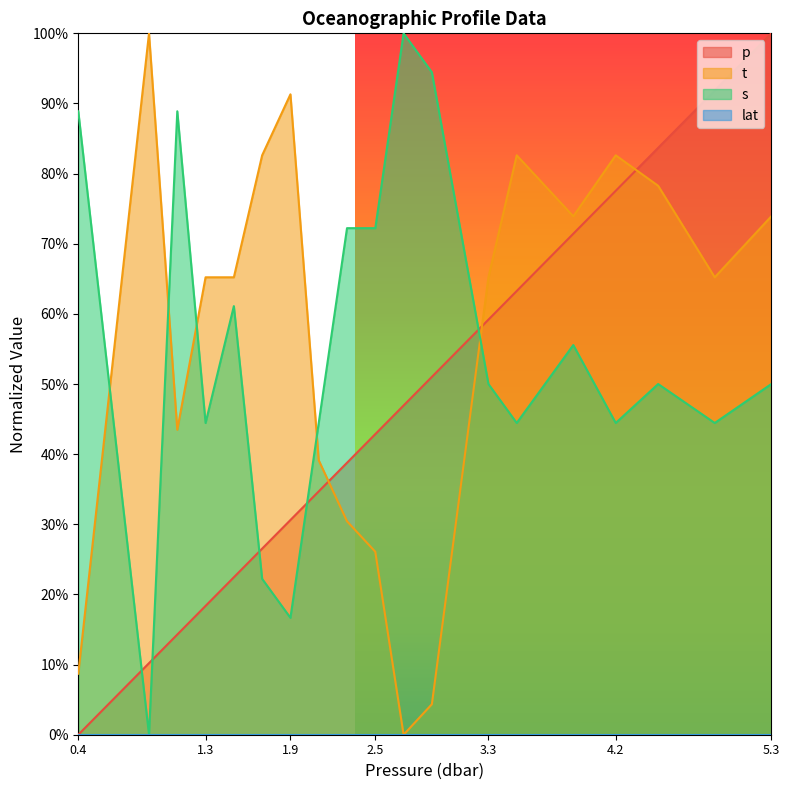

What is the value of the p point at the 15th from the left?

0.7